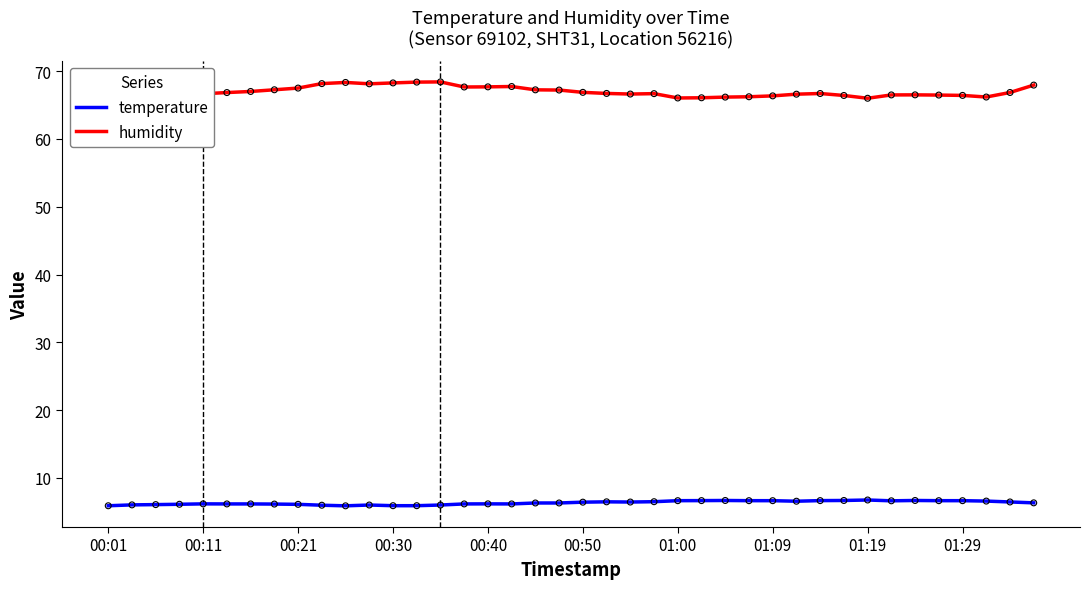

What is the minimum value shown in the chart?

5.9